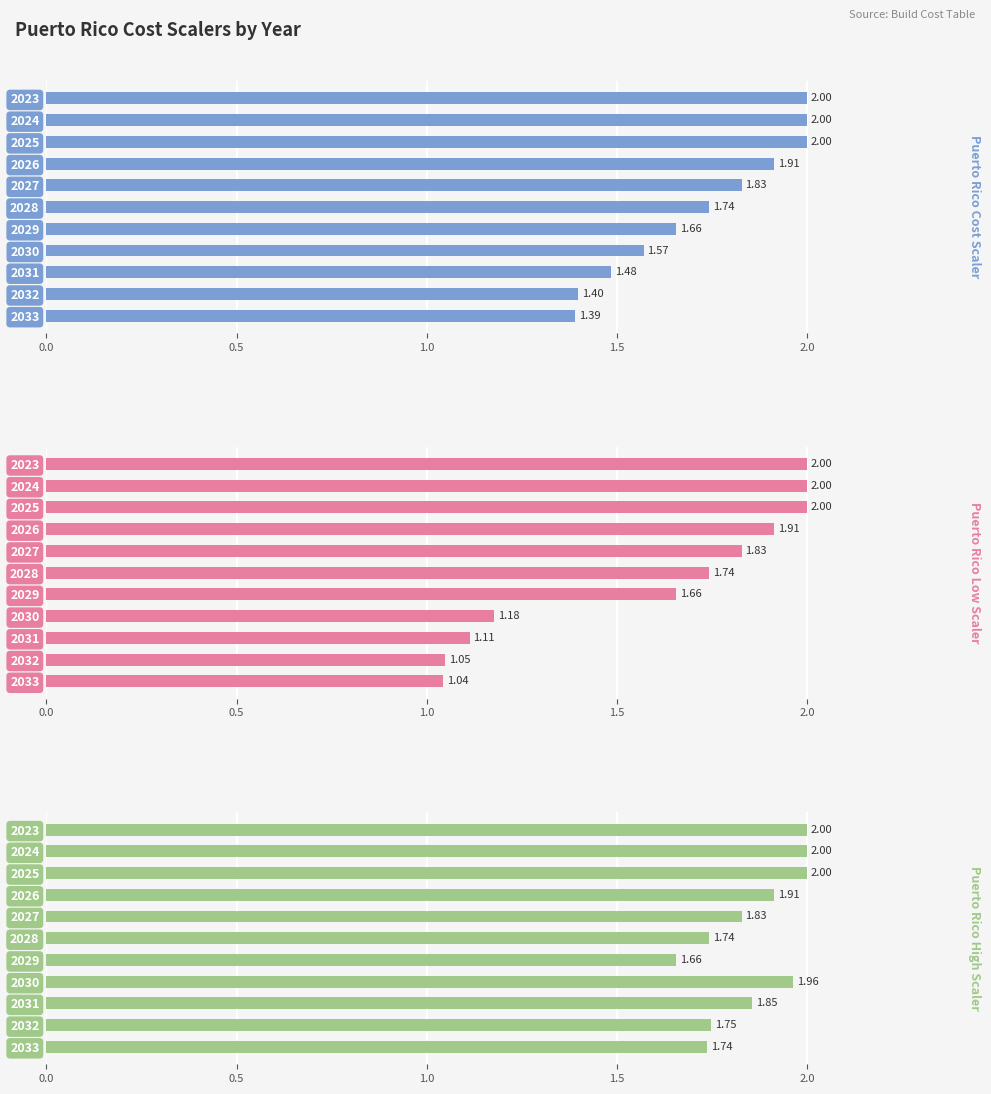

What is the maximum value shown in the chart?

2.0